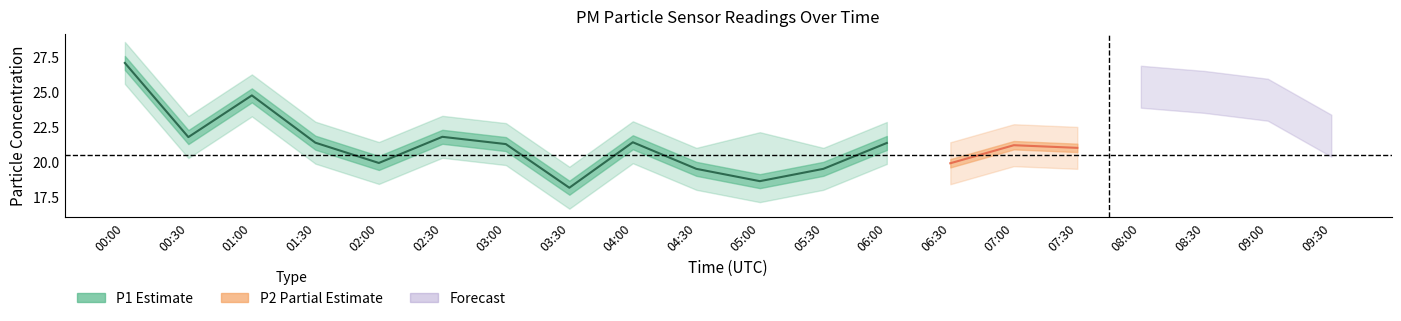

At which label does P1_upper reach its minimum?

03:30